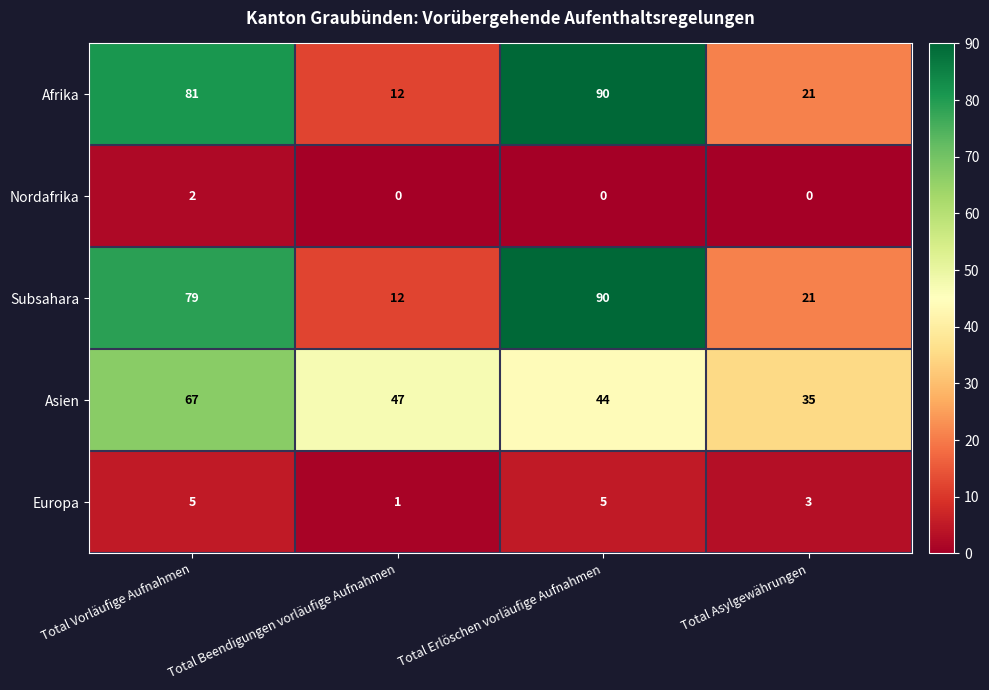

How many distinct data groups are displayed?

5